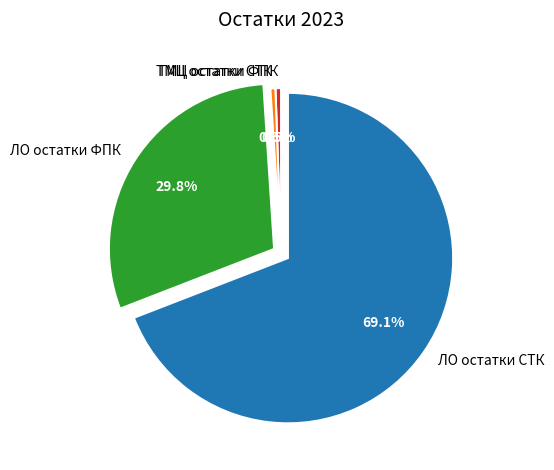

Combined, do ЛО остатки СТК and ТМЦ остатки ФПК account for over 50%?

Yes